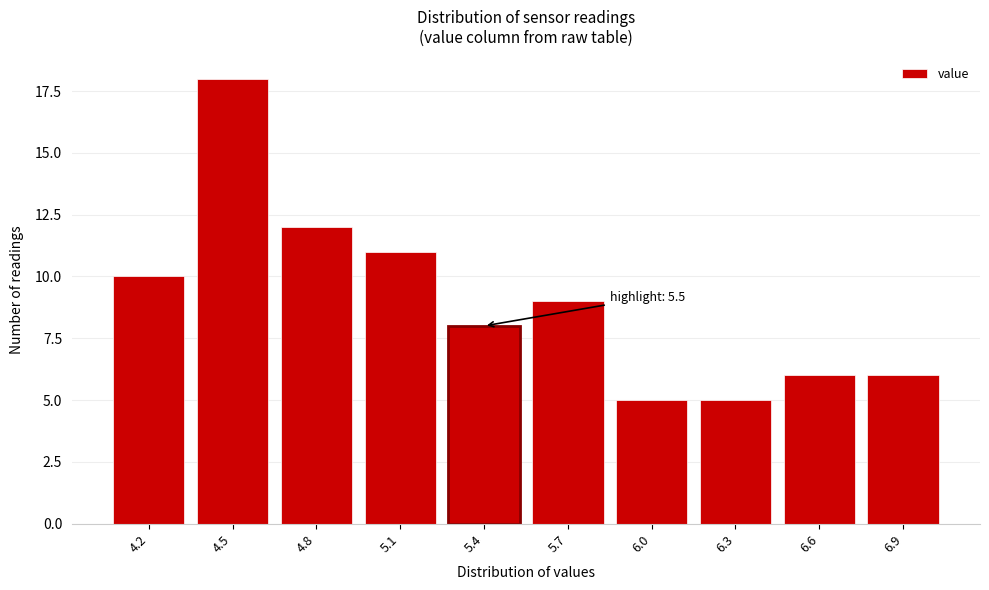

Reading left to right, what are all the values shown in this chart?

10	18	12	11	8	9	5	5	6	6